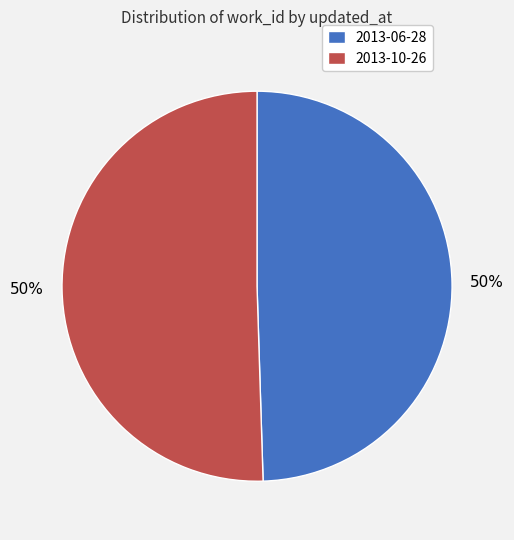

Count the number of slices in the pie.

2